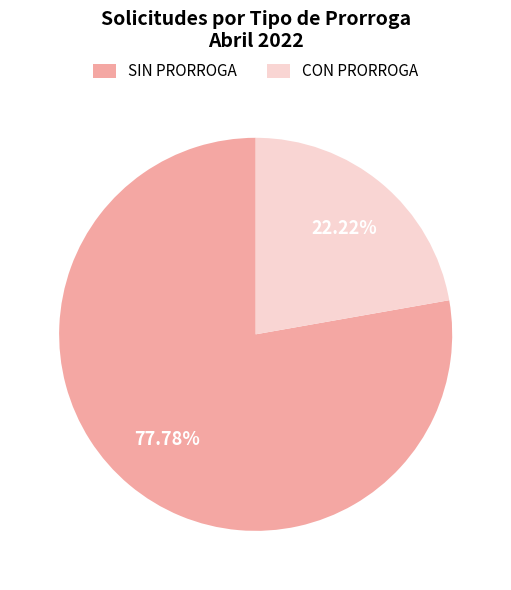

The SIN PRORROGA slice represents 66% of the pie. True or false?

False